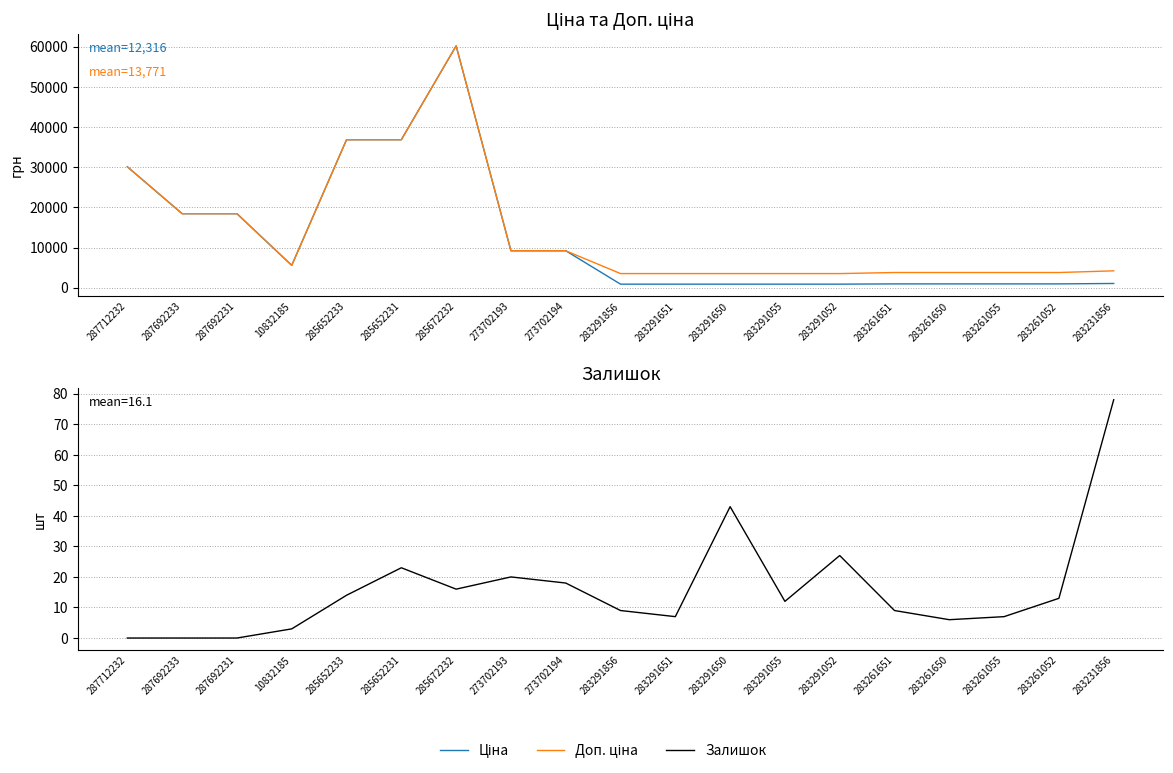

Between 283291650 and 283261055, which series saw the biggest shift?

Доп. ціна